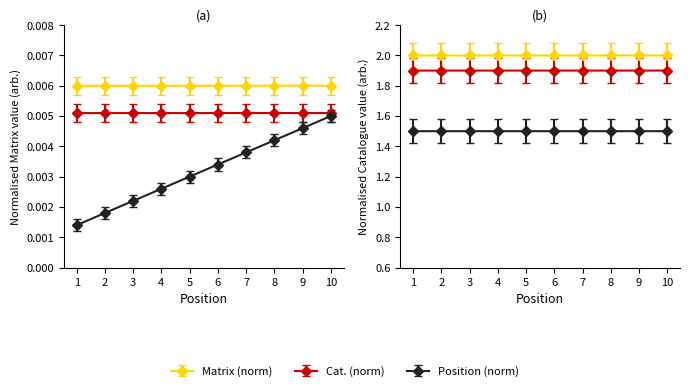

Rank the categories by value from lowest to highest.

1, 2, 3, 4, 5, 6, 7, 8, 9, 10